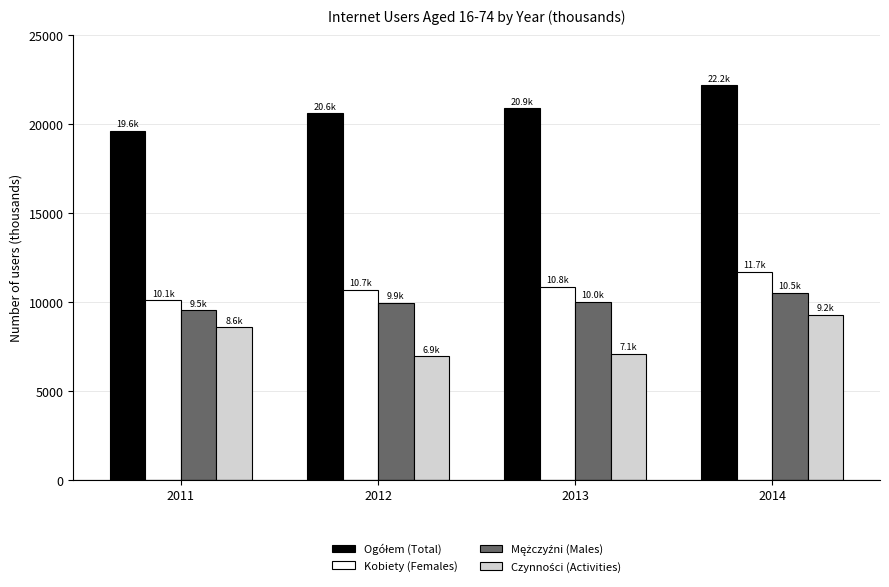

What is the total value across all series at 2012?

48065.8